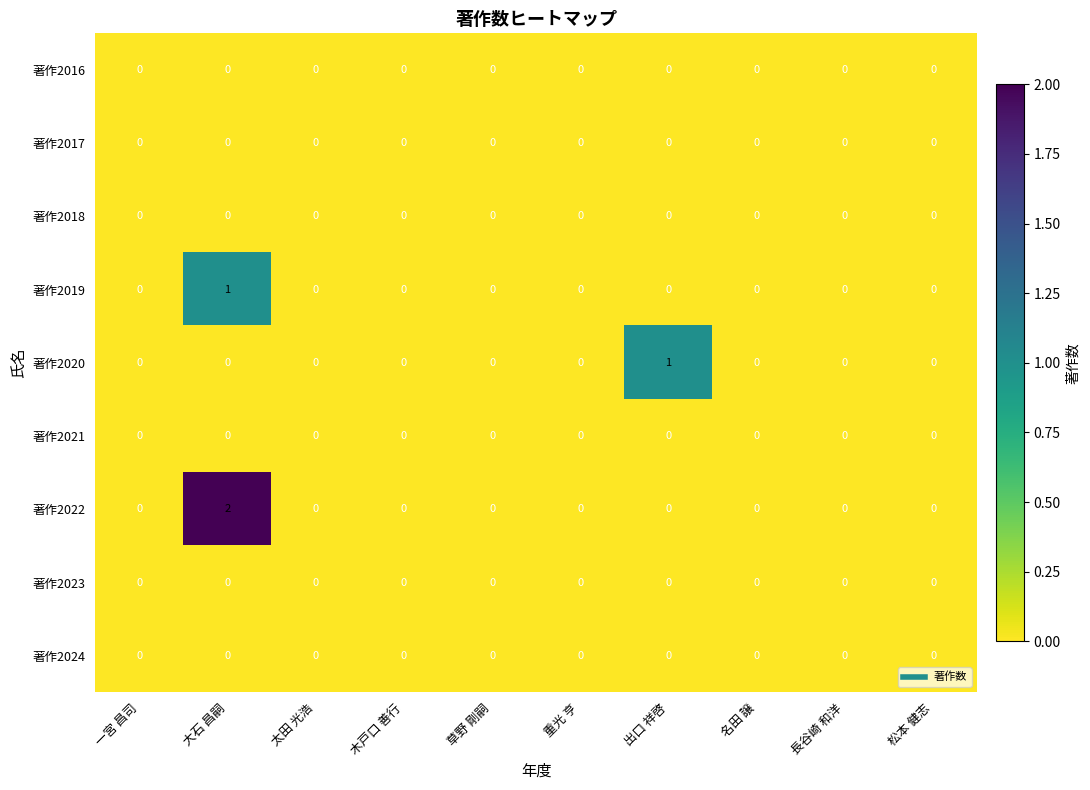

Which series has the largest total across all categories?

著作2022